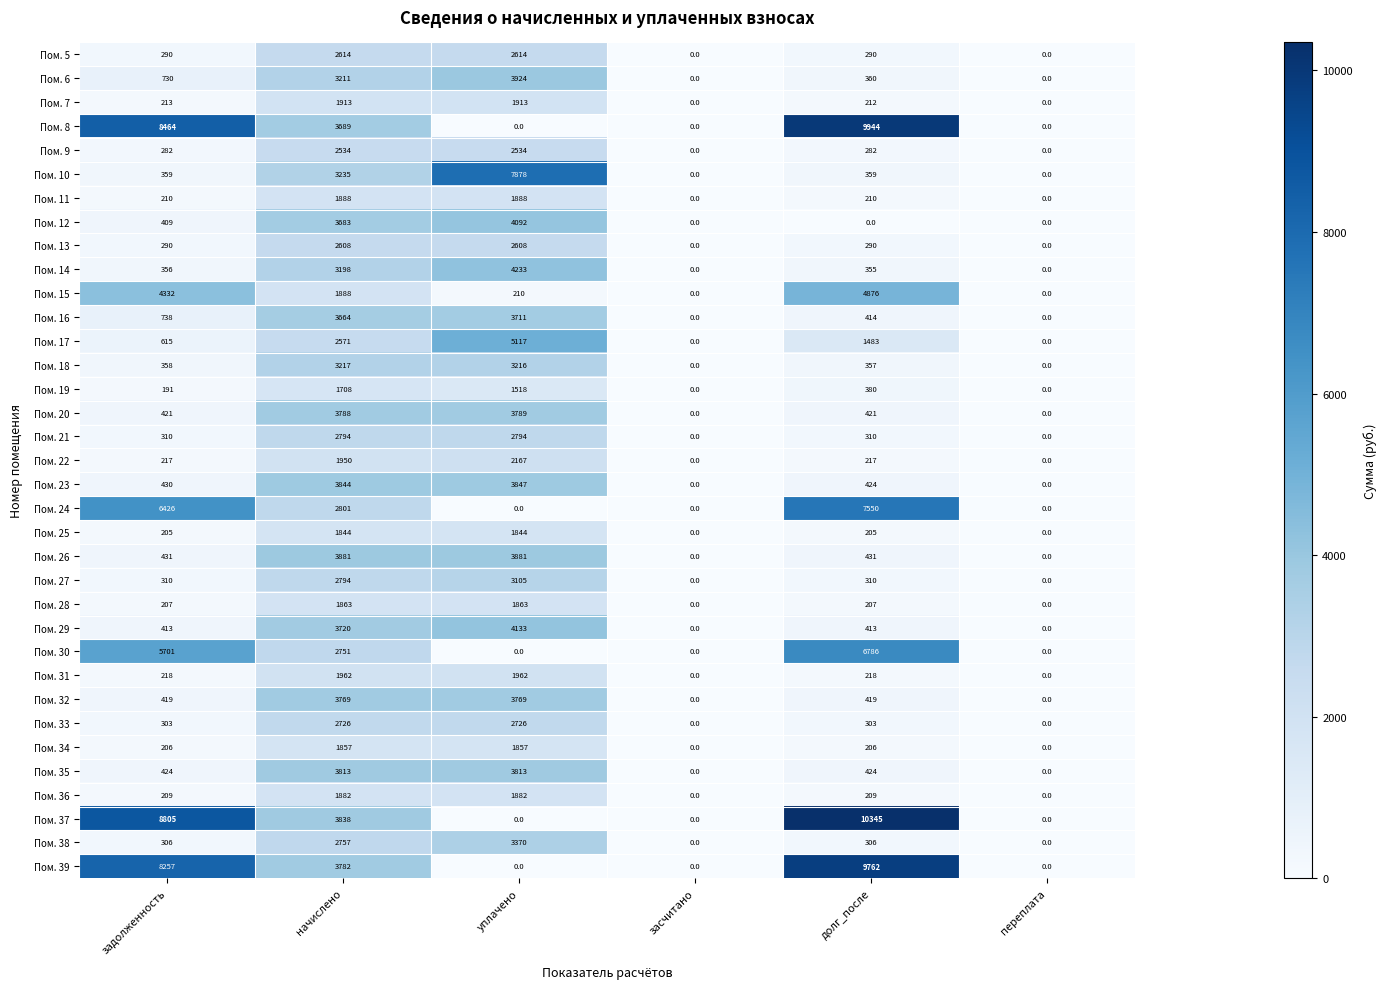

What is the average value of the Пом. 23 series?

1424